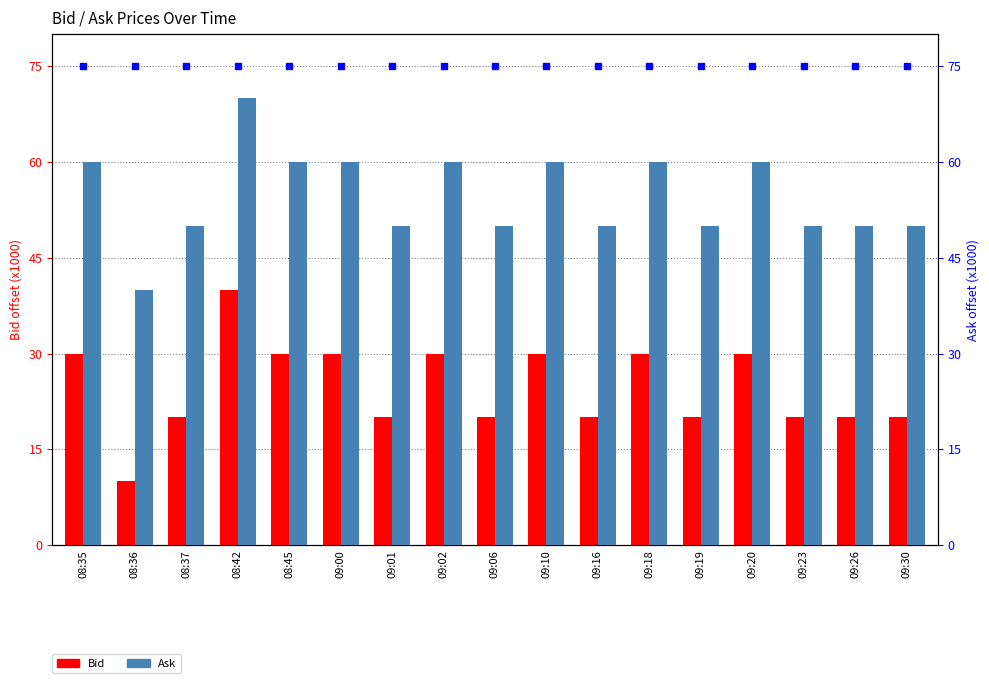

How many data points in Ask are above 49?

16